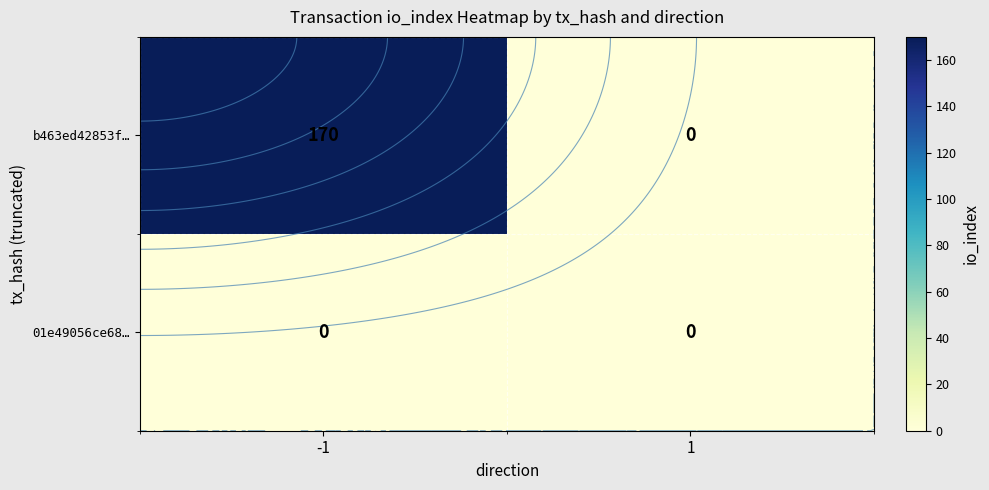

List the series in order of their peak value, highest first.

b463ed42853f…, 01e49056ce68…